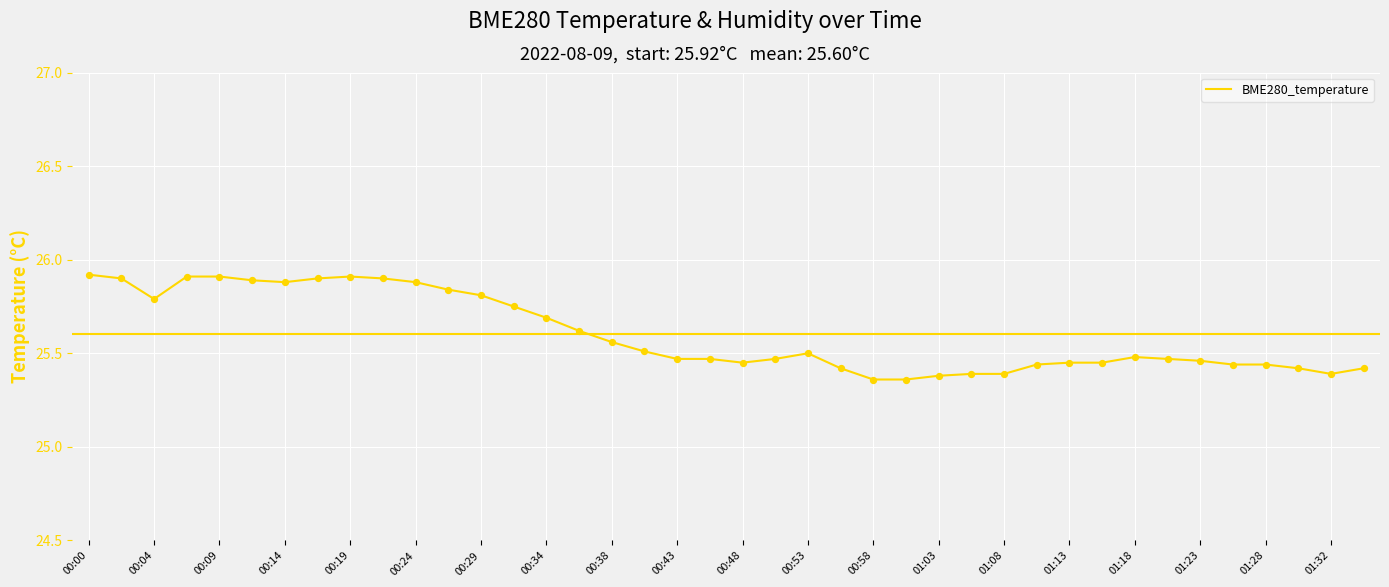

What is the maximum value shown in the chart?

25.9